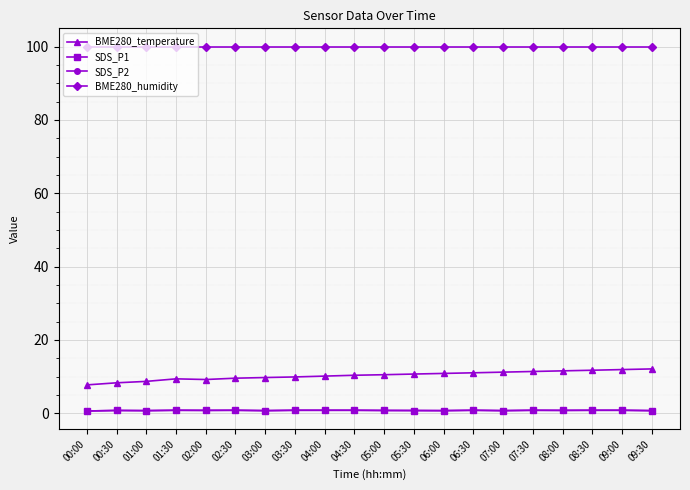

Between 05:00 and 07:00, which series saw the biggest shift?

BME280_temperature